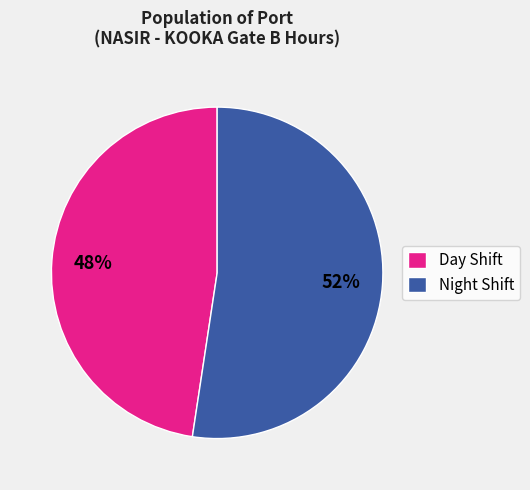

Is it true that Night Shift is 52% of the pie?

True